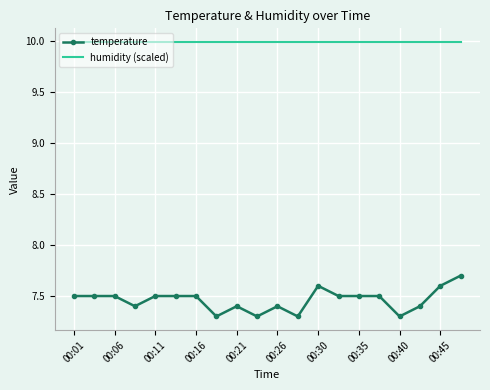

Which series has the largest total across all categories?

humidity (scaled)